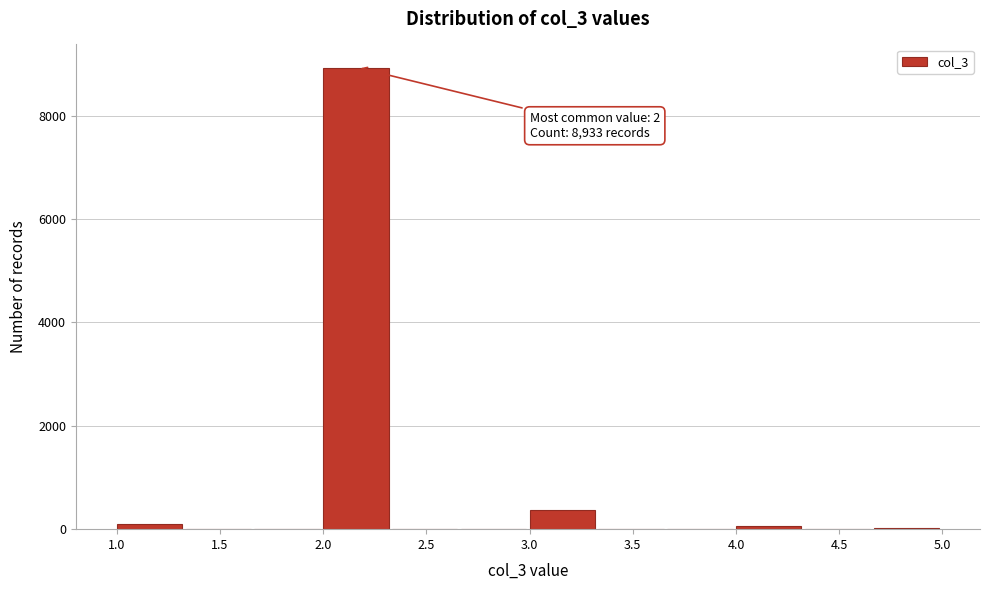

Which range on the x-axis has the tallest bar?

2.00 to 2.35